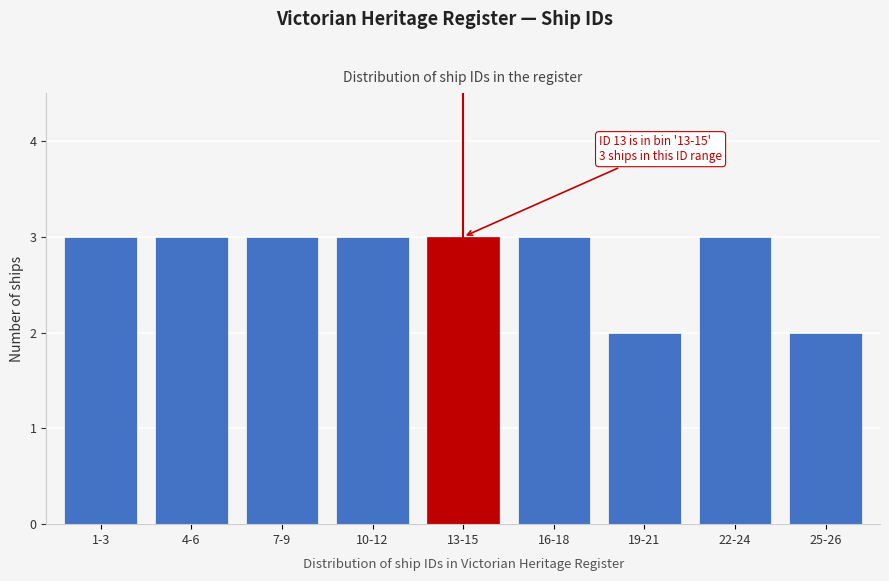

Reading left to right, extract all data points from this chart.

3	3	3	3	3	3	2	3	2